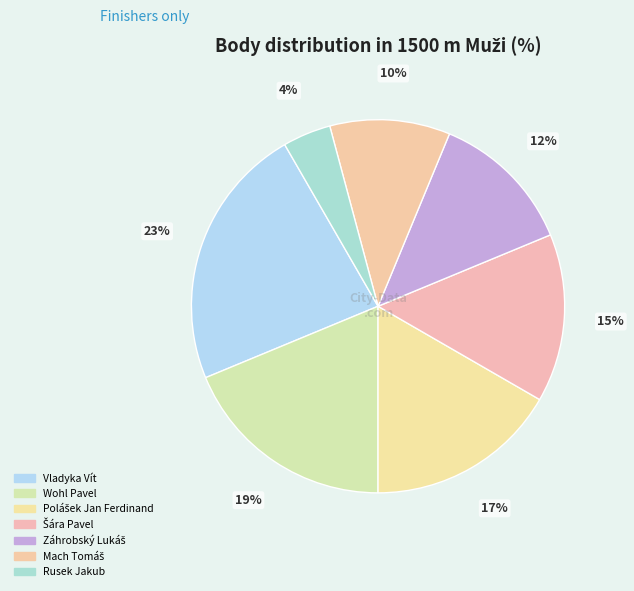

To the nearest percent, what is the difference between the Vladyka Vít and Polášek Jan Ferdinand slice percentages?

6%